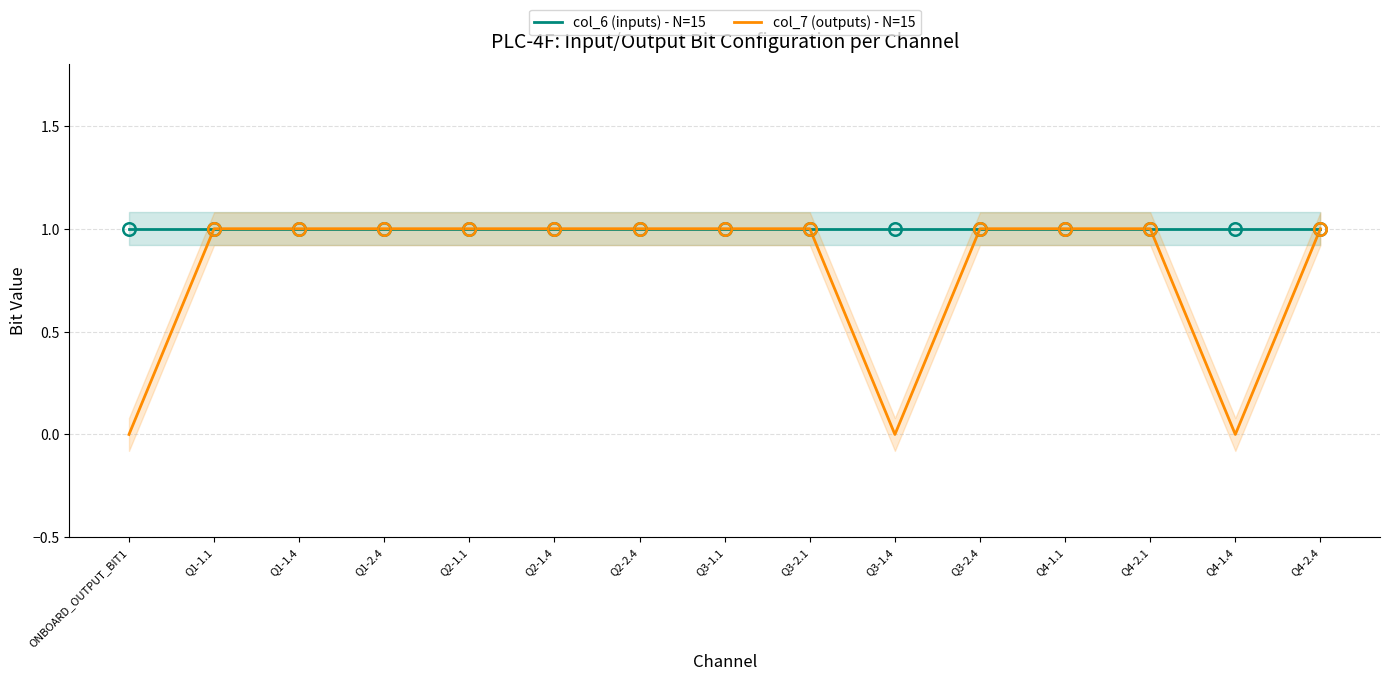

True or false: col_6 (inputs) - N=15 and col_7 (outputs) - N=15 intersect in this chart.

False